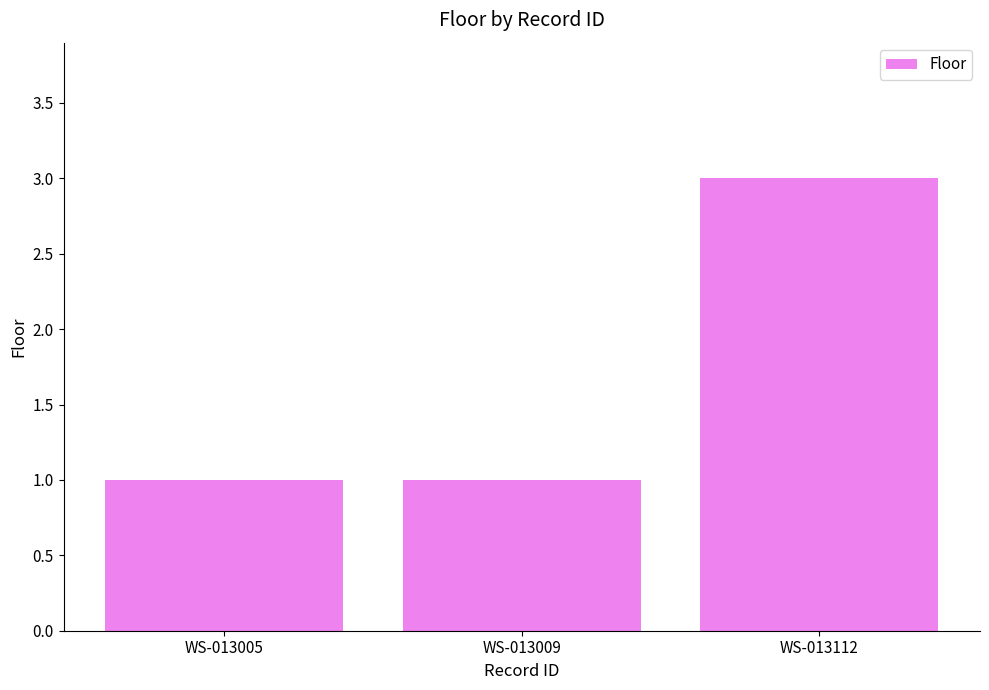

Reading left to right, what are all the values shown in this chart?

WS-013005=1	WS-013009=1	WS-013112=3